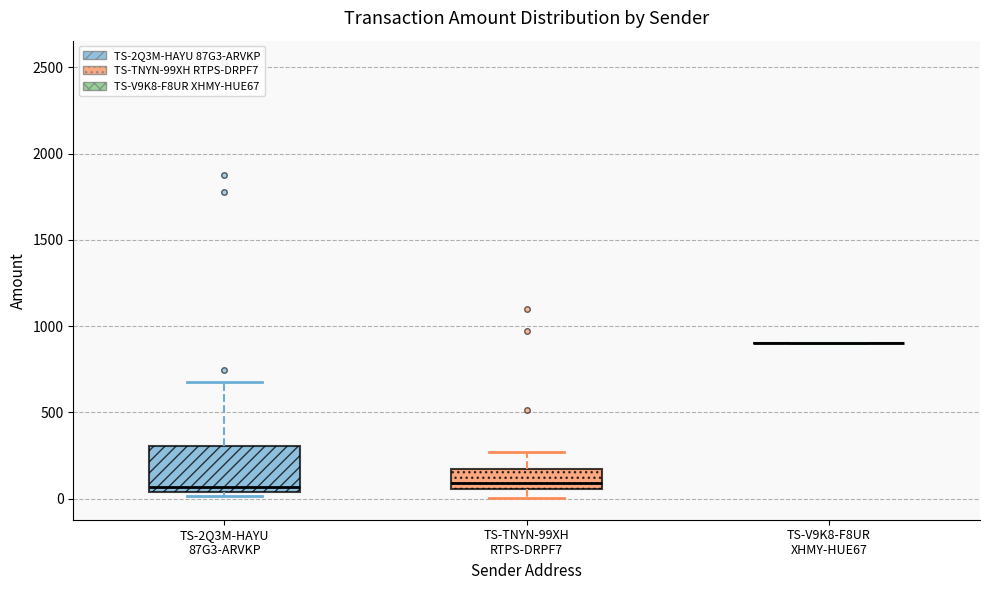

Which box is the tallest, from its lower edge to its upper edge?

TS-2Q3M-HAYU 87G3-ARVKP